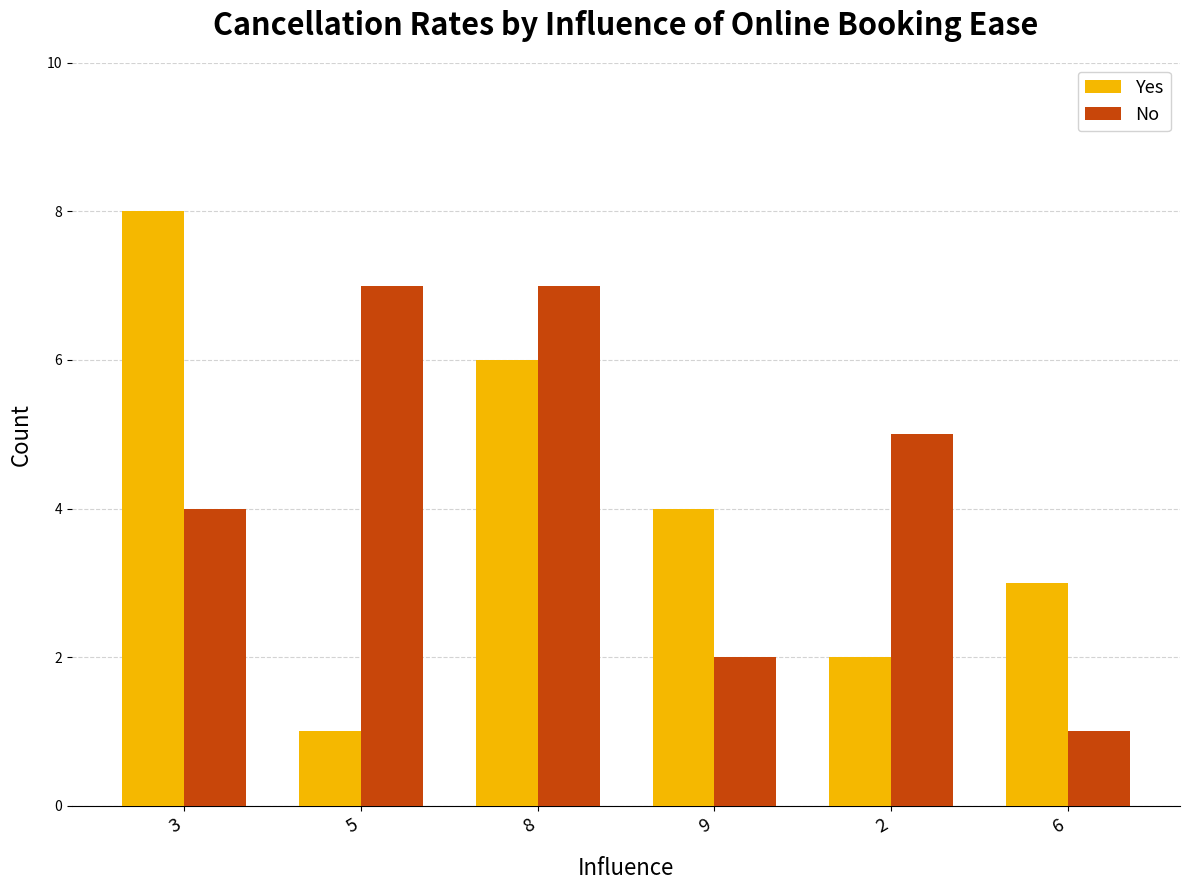

Between 8 and 6, which series saw the biggest shift?

No